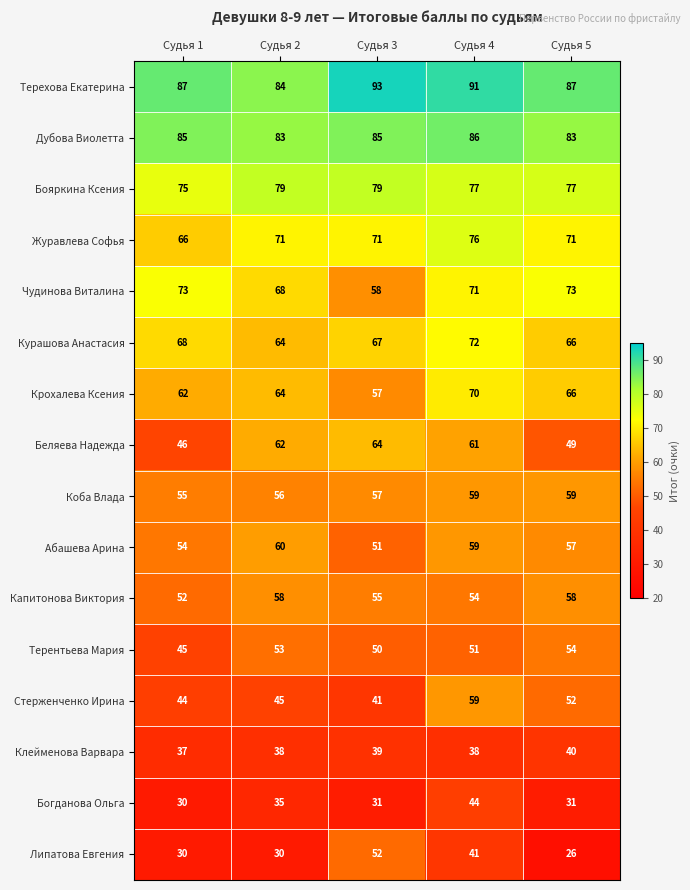

The value of Клейменова Варвара at Судья 3 is 23. True or false?

False